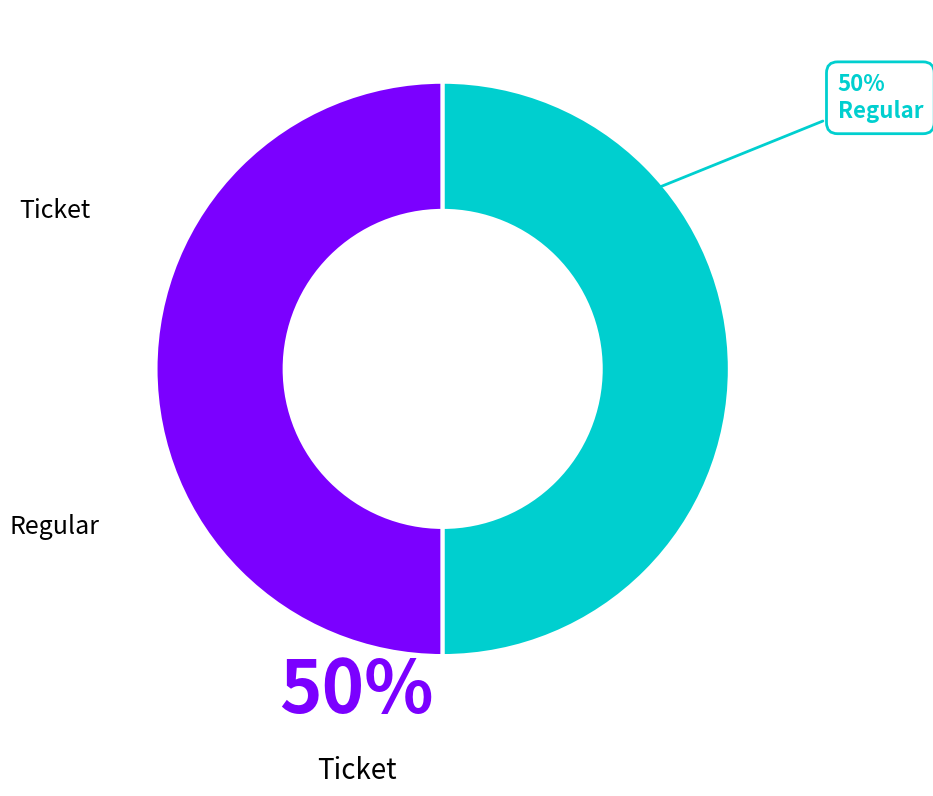

How many slices are in this pie chart?

2